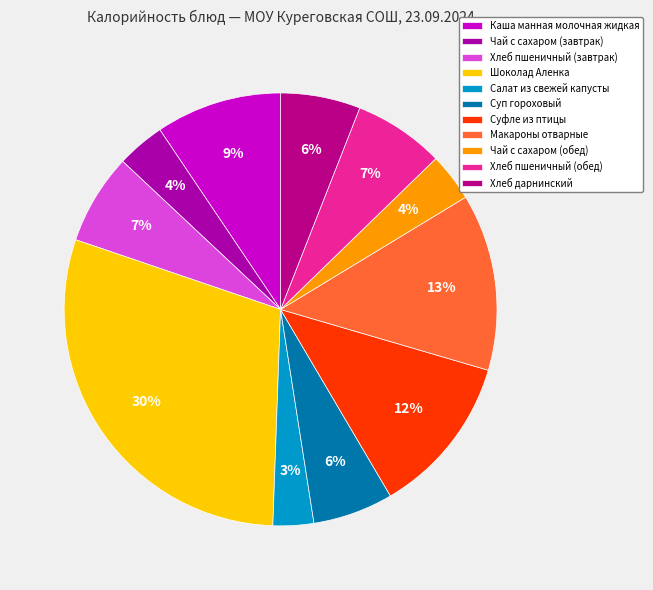

To the nearest percent, what percentage of the pie is Хлеб дарнинский?

6%